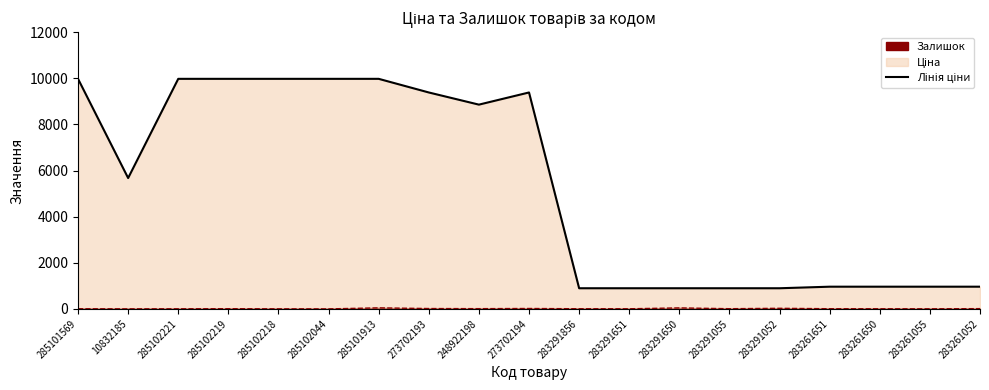

Rank the categories by value from highest to lowest.

285101569, 285102221, 285102219, 285102218, 285102044, 285101913, 273702193, 273702194, 248922198, 10832185, 283261651, 283261650, 283261055, 283261052, 283291856, 283291651, 283291650, 283291055, 283291052